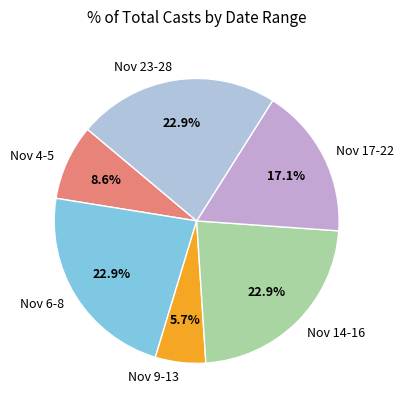

Is the sum of Nov 6-8 and Nov 23-28 greater than half?

No